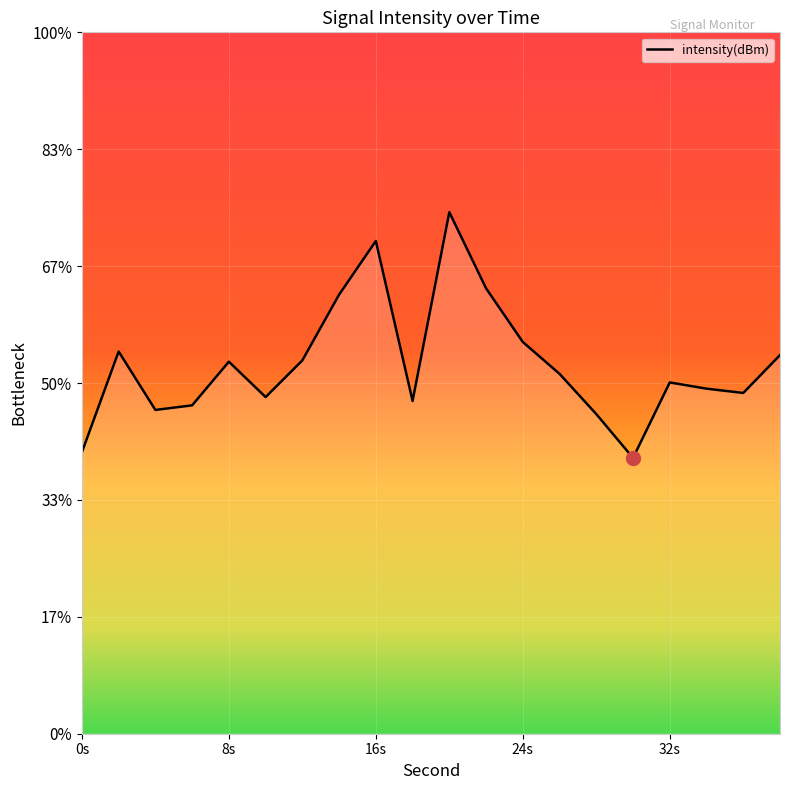

Where is the first local minimum?

4